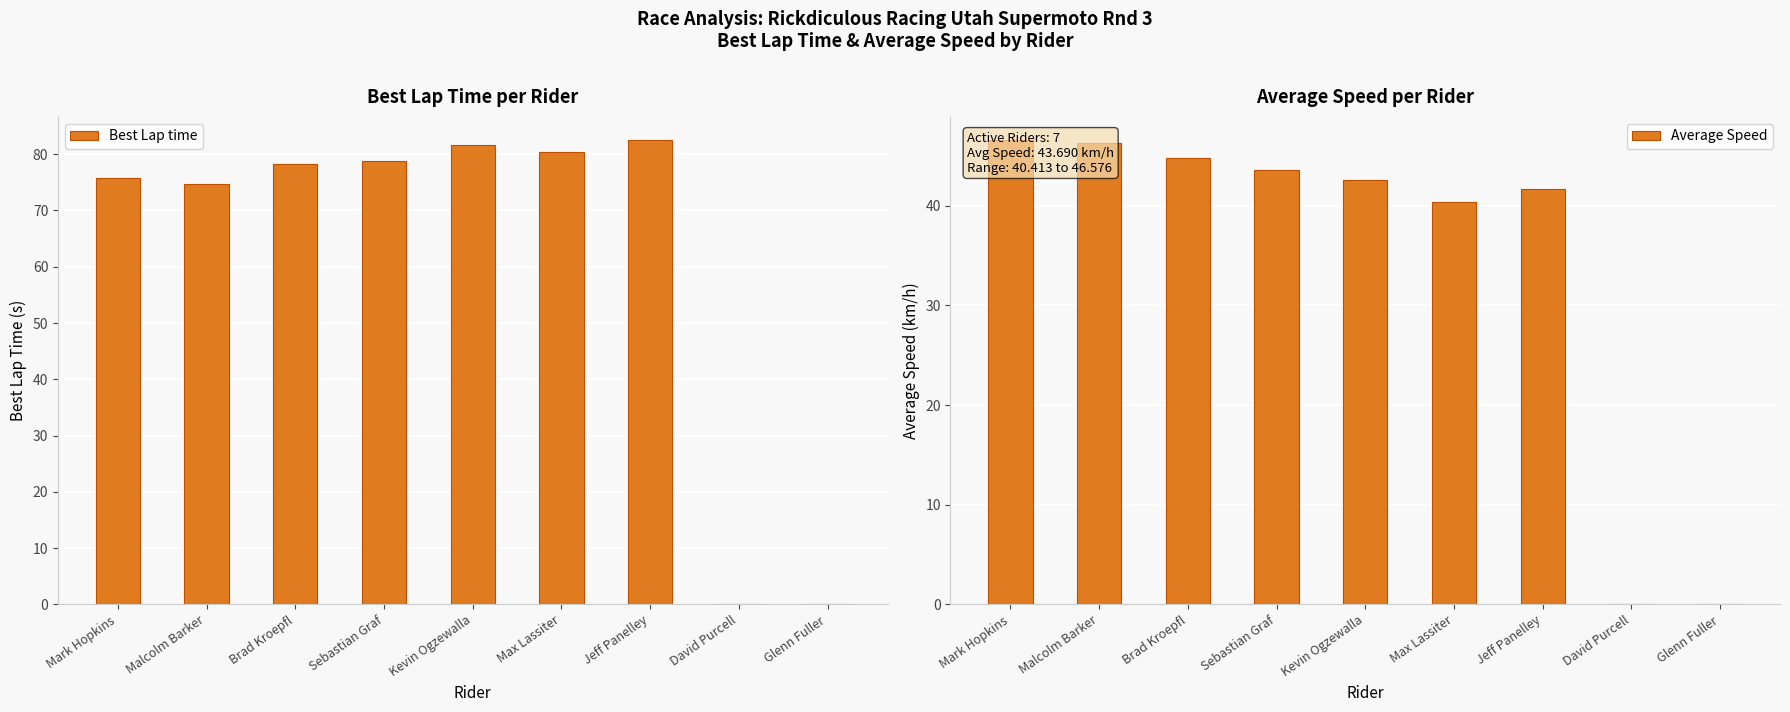

What value does the Best Lap time series have at Mark Hopkins?

75.8